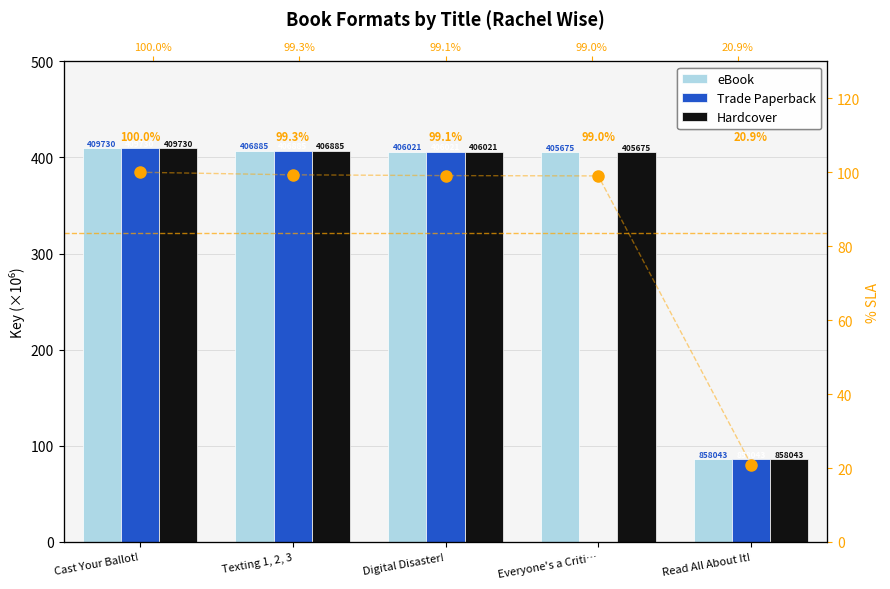

What is the difference between the Hardcover values at Read All About It! and Digital Disaster!?

320.2